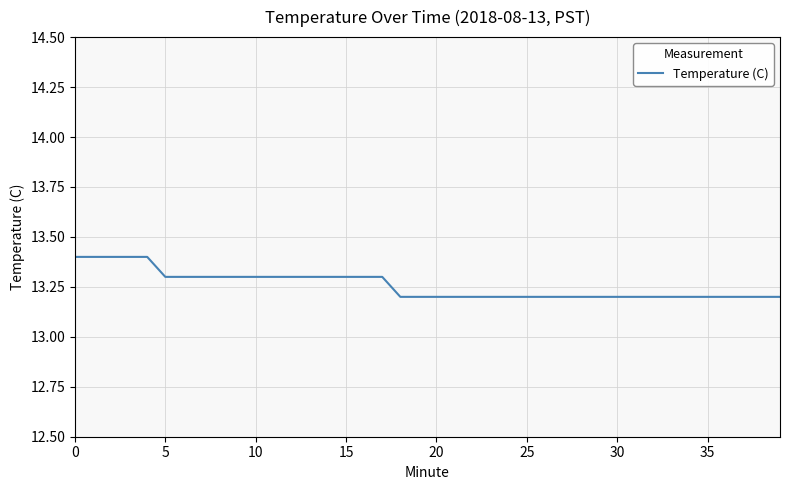

Reading left to right, what are all the values shown in this chart?

13.4	13.4	13.4	13.4	13.4	13.3	13.3	13.3	13.3	13.3	13.3	13.3	13.3	13.3	13.3	13.3	13.3	13.3	13.2	13.2	13.2	13.2	13.2	13.2	13.2	13.2	13.2	13.2	13.2	13.2	13.2	13.2	13.2	13.2	13.2	13.2	13.2	13.2	13.2	13.2